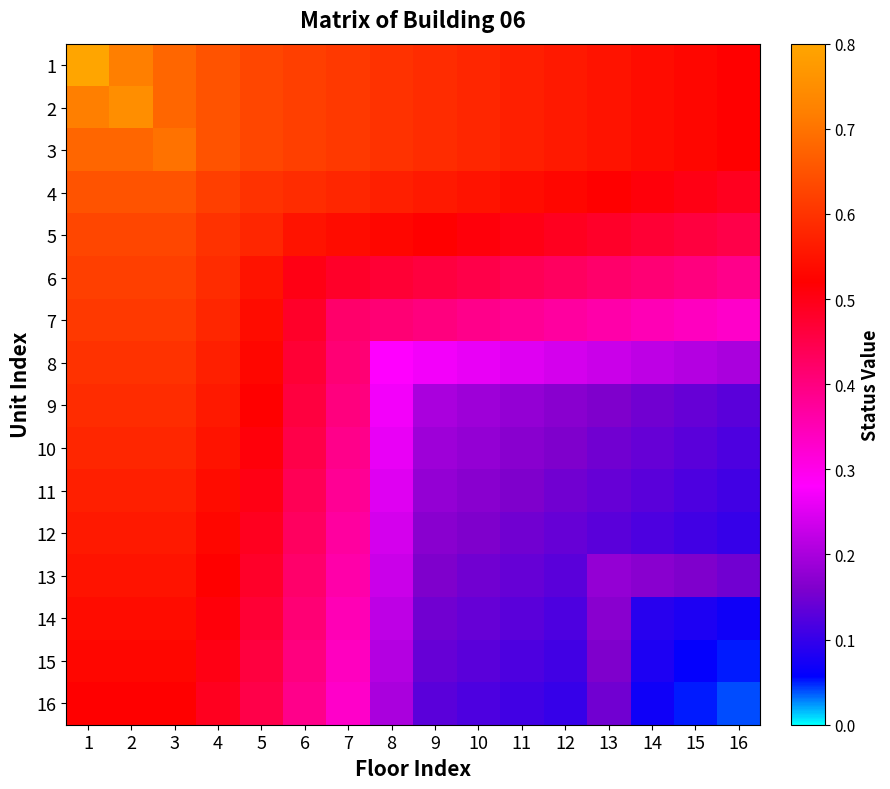

Between 3 and 11, which is larger?

3